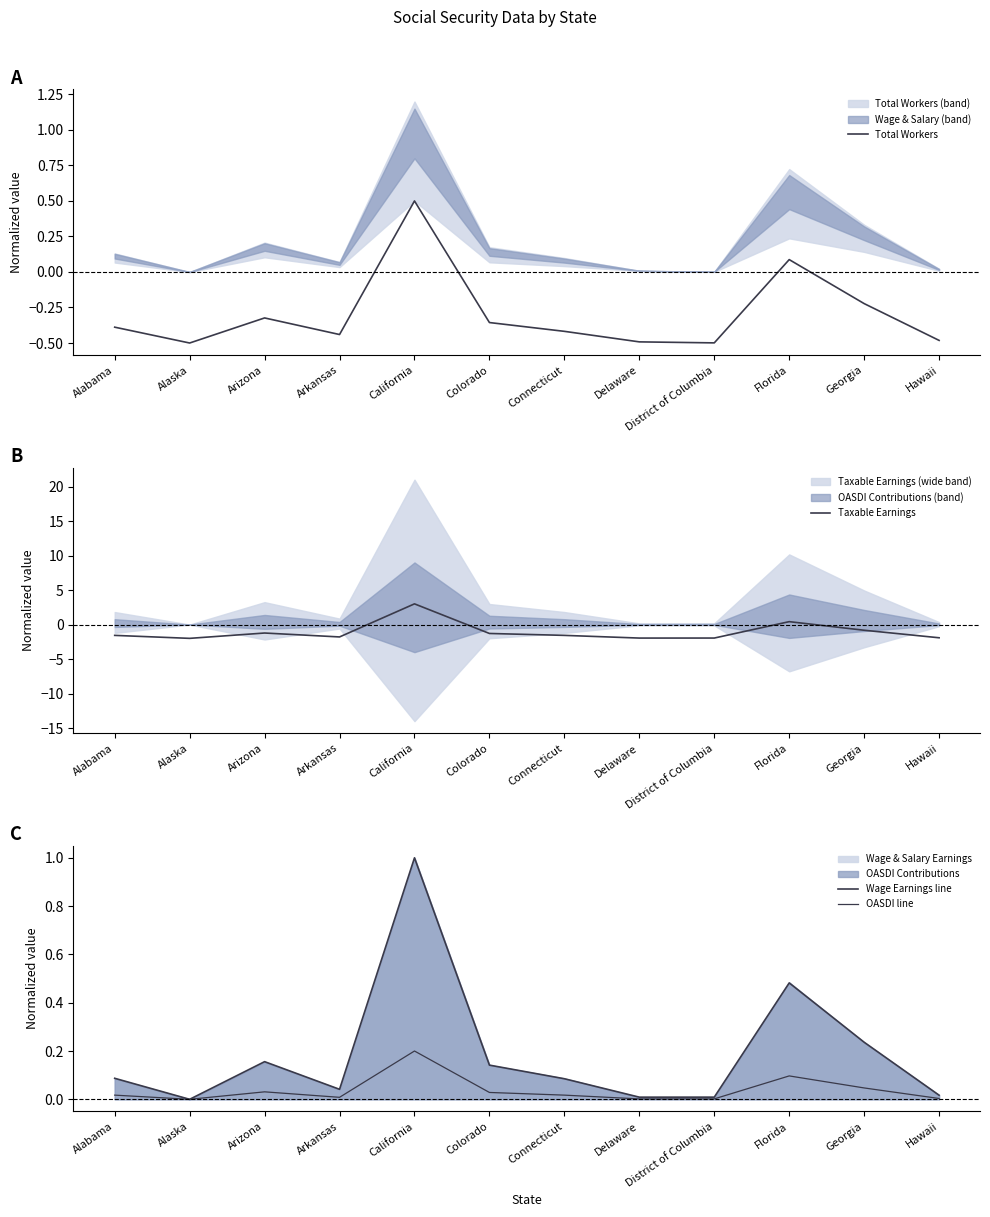

At Georgia, list the series in order from smallest to largest.

Taxable Earnings, Total Workers, OASDI line, Wage Earnings line